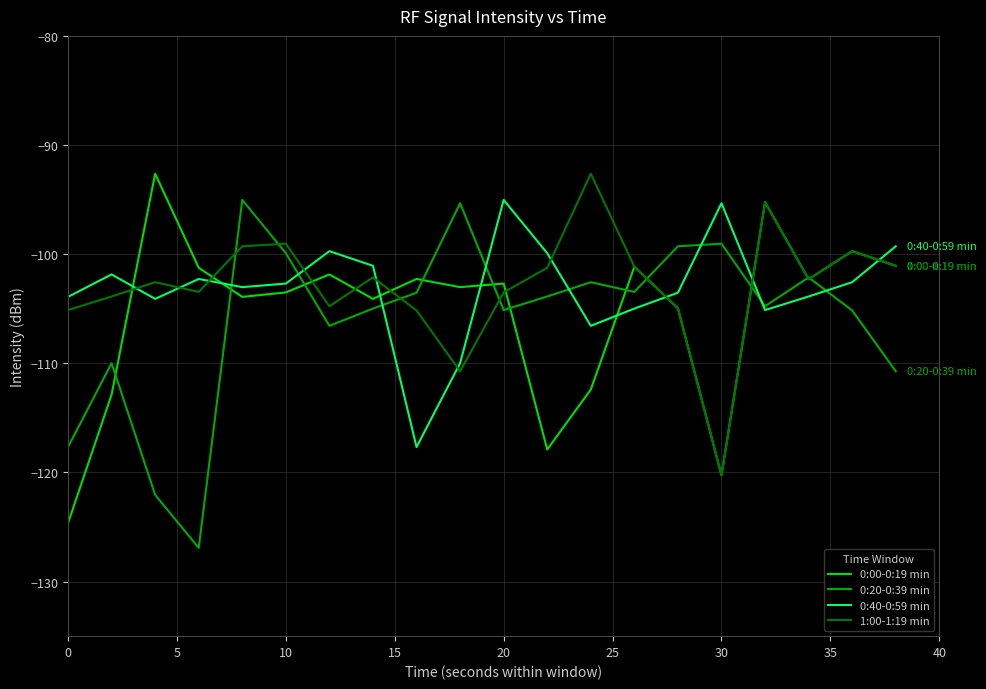

How many distinct data groups are displayed?

4